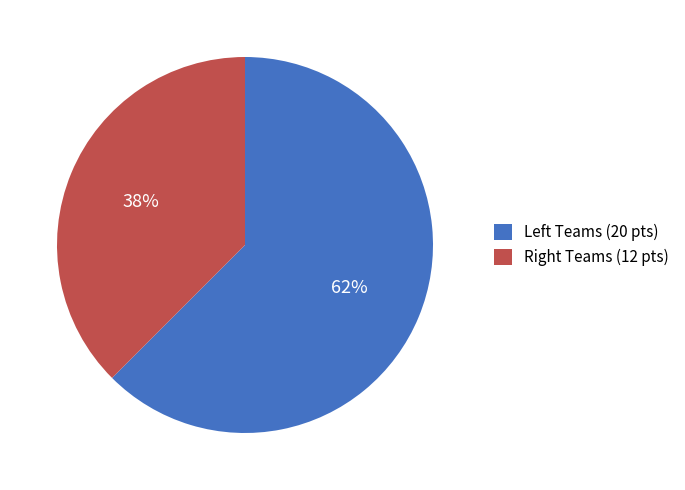

What is the smallest slice in the pie chart?

Right Teams (12 pts)